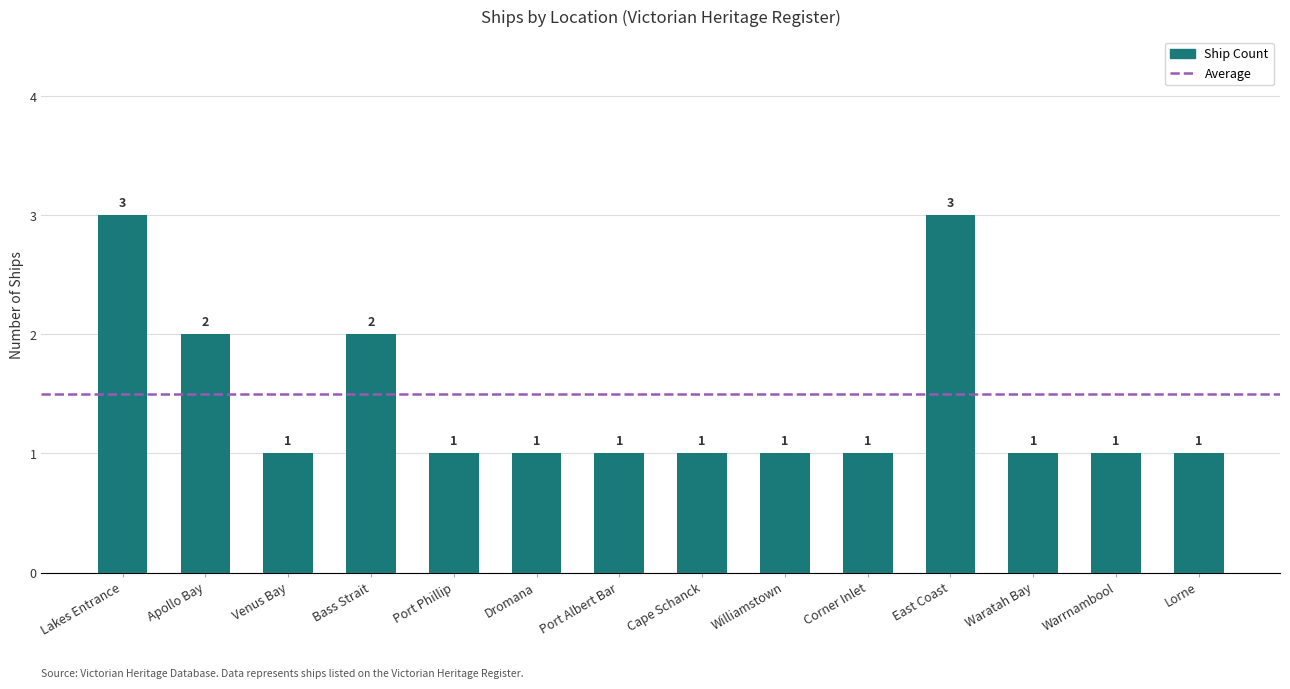

Are the bars horizontal?

No